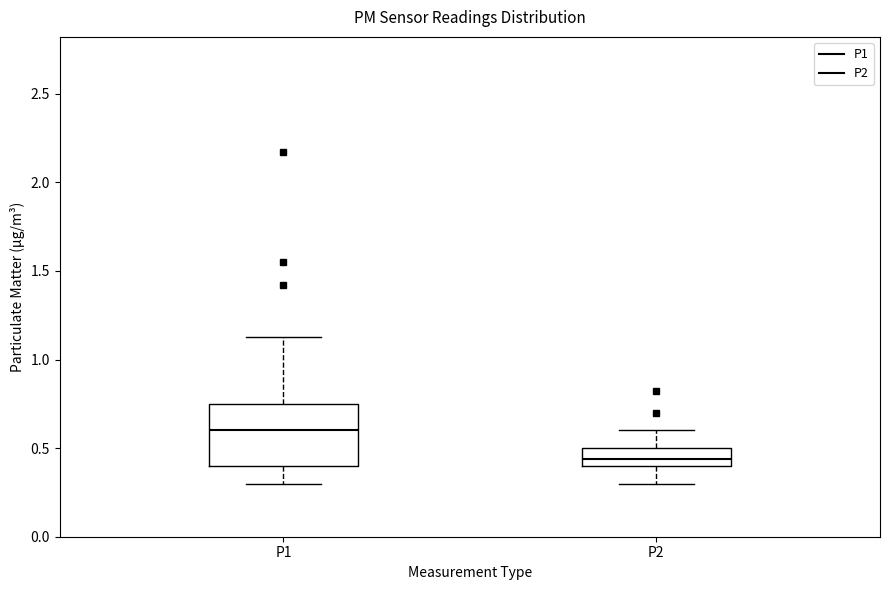

Reading left to right, read every box against the y-axis: the position of its median line, the range the box covers, and the ends of its whiskers. The values are not printed on the chart, so give them approximately, as read against the axis.

P1: median 0.60, box 0.40 to 0.75, whiskers 0.30 to 1.15
P2: median 0.45, box 0.40 to 0.50, whiskers 0.30 to 0.60